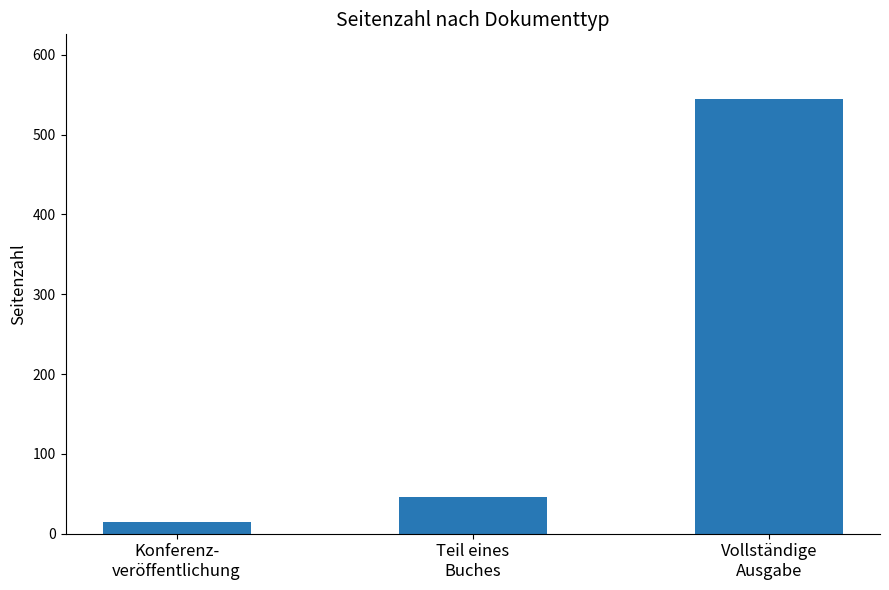

Between Konferenz-
veröffentlichung and Teil eines
Buches, which is larger?

Teil eines
Buches